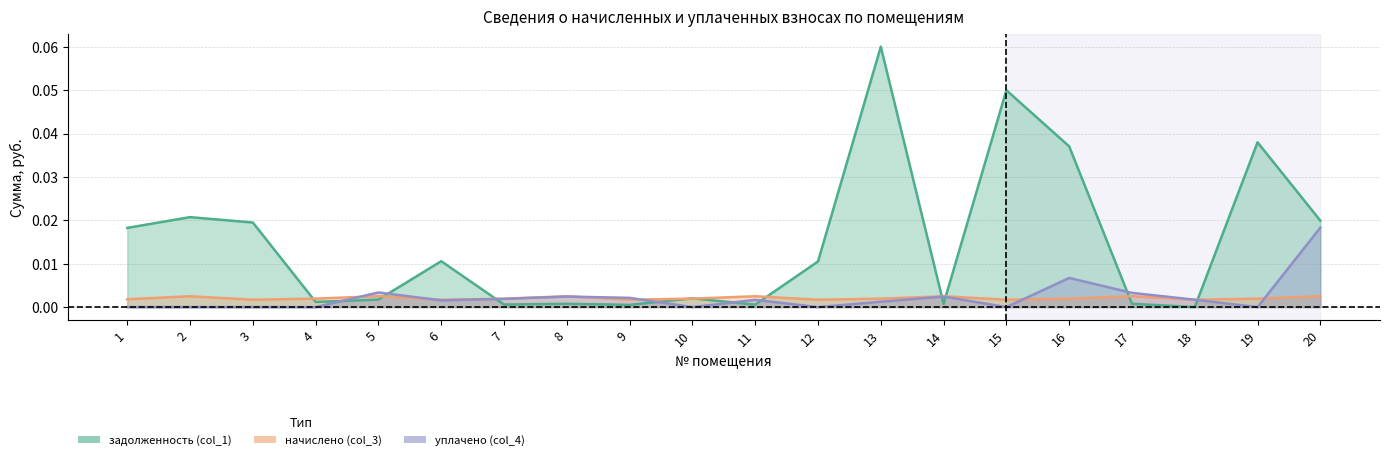

Reading left to right, transcribe all the data shown in this chart.

задолженность (col_1): 0.0	0.0	0.0	0.0	0.0	0.0	0.0	0.0	0.0	0.0	0.0	0.0	0.1	0.0	0.0	0.0	0.0	0.0	0.0	0.0
начислено (col_3): 0.0	0.0	0.0	0.0	0.0	0.0	0.0	0.0	0.0	0.0	0.0	0.0	0.0	0.0	0.0	0.0	0.0	0.0	0.0	0.0
уплачено (col_4): 0.0	0.0	0.0	0.0	0.0	0.0	0.0	0.0	0.0	0.0	0.0	0.0	0.0	0.0	0.0	0.0	0.0	0.0	0.0	0.0